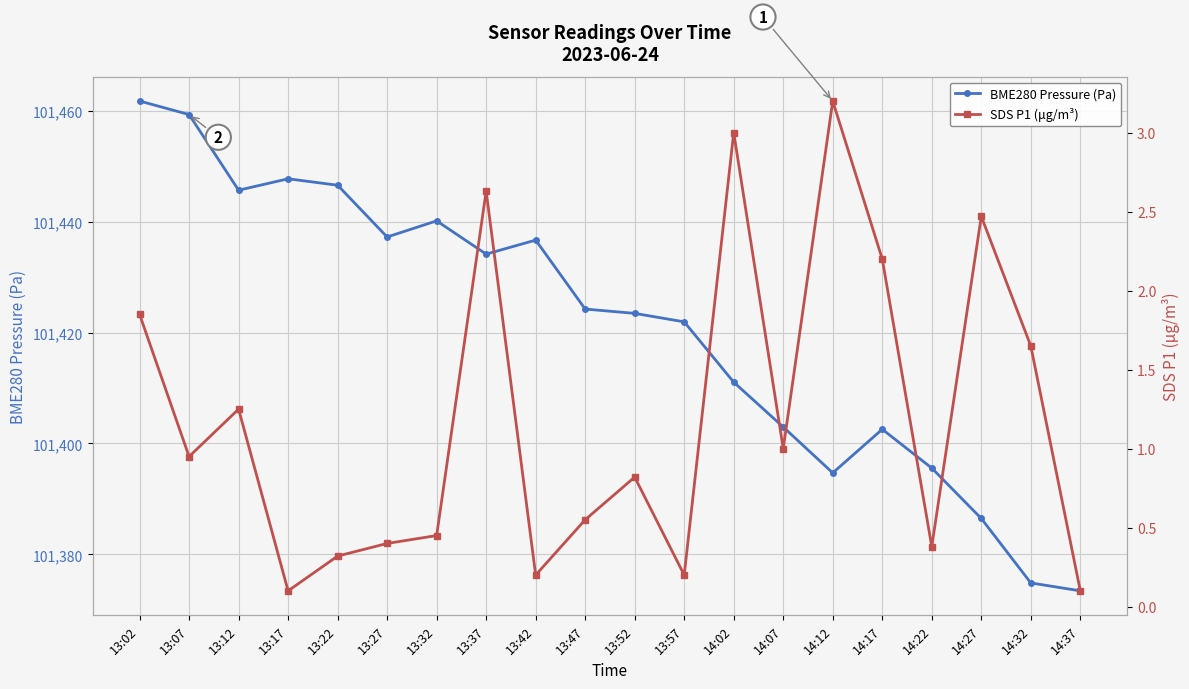

What is the average value of the SDS P1 (μg/m³) series?

1.2